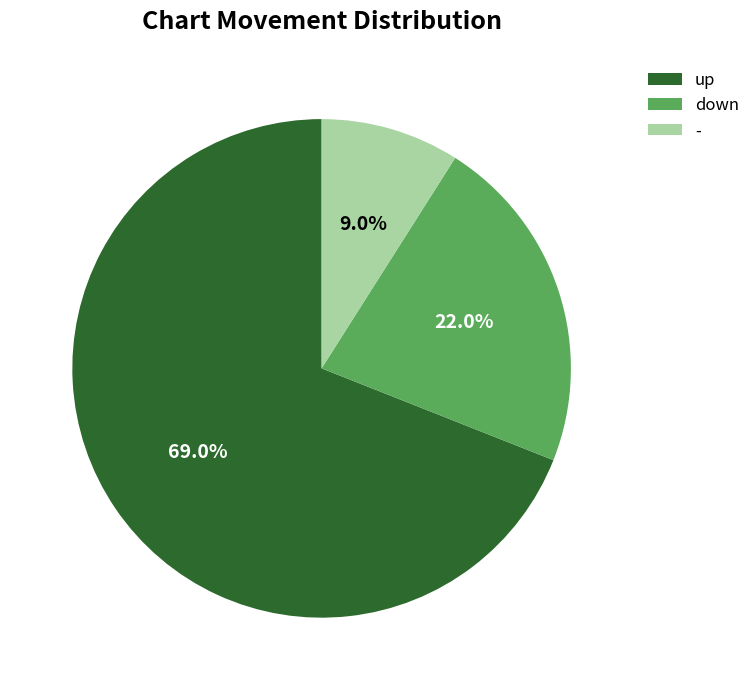

Rank the categories by value from lowest to highest.

-, down, up